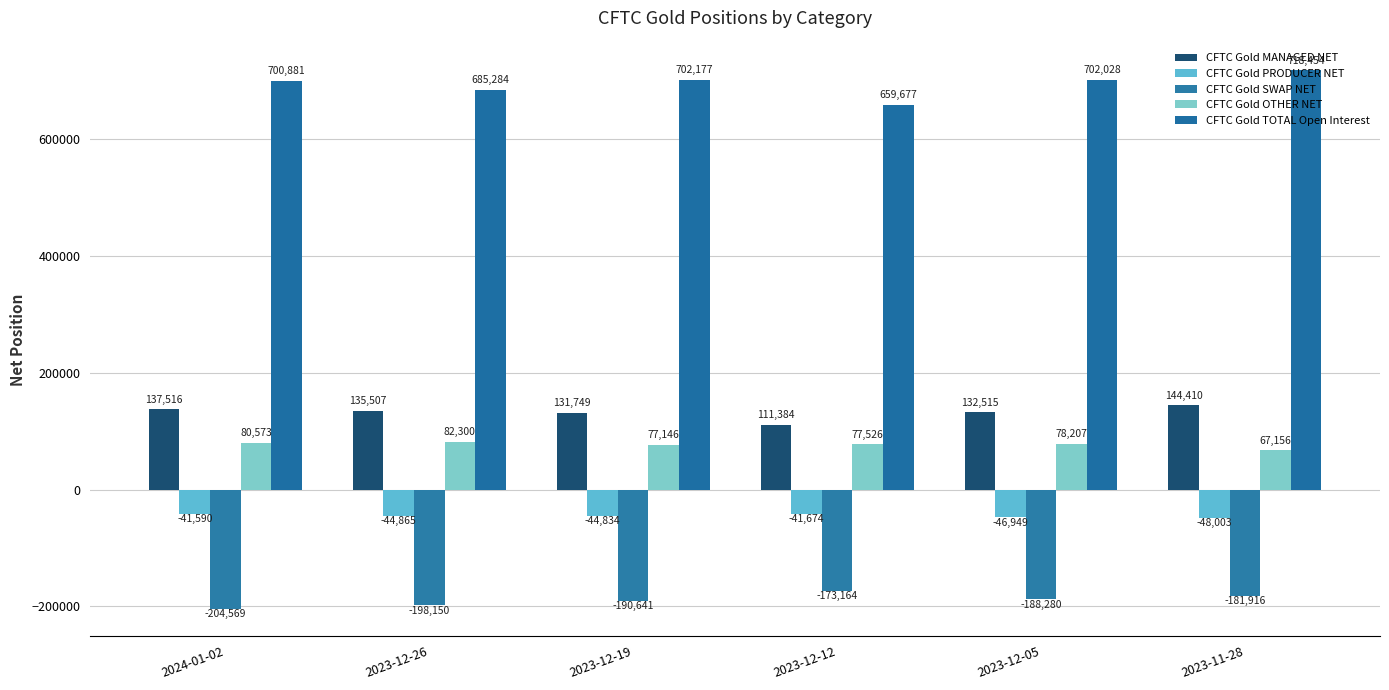

Reading left to right, what are all the values shown in this chart?

CFTC Gold MANAGED NET: 137516	135507	131749	111384	132515	144410
CFTC Gold PRODUCER NET: -41590	-44865	-44834	-41674	-46949	-48003
CFTC Gold SWAP NET: -204569	-198150	-190641	-173164	-188280	-181916
CFTC Gold OTHER NET: 80573	82300	77146	77526	78207	67156
CFTC Gold TOTAL Open Interest: 700881	685284	702177	659677	702028	718454